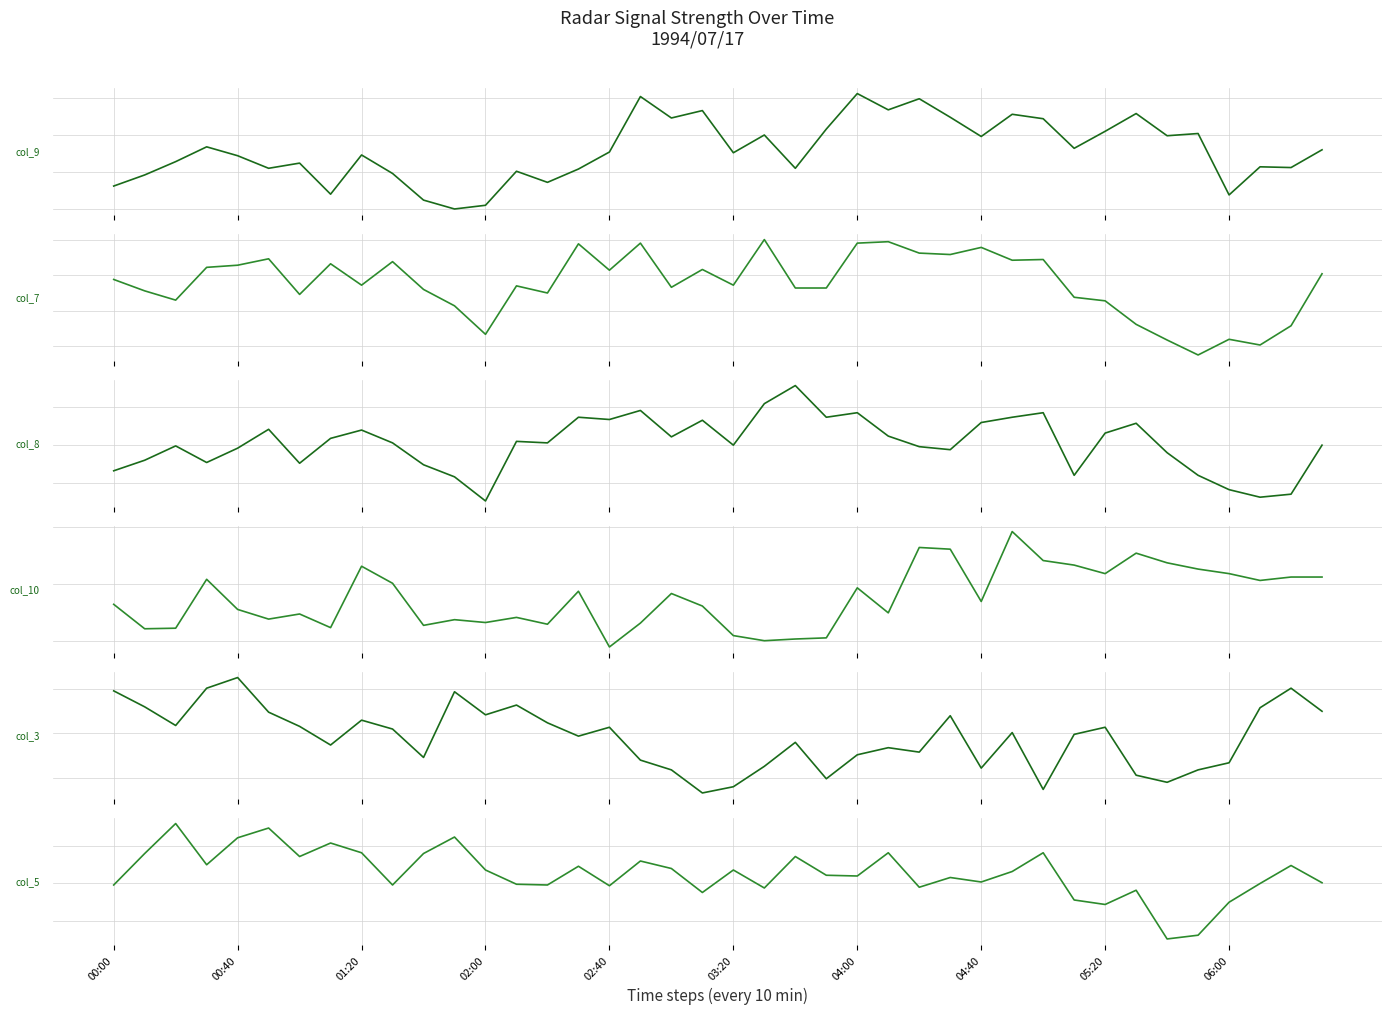

At which label does col_10 (1.300) first exceed -43?

02:00